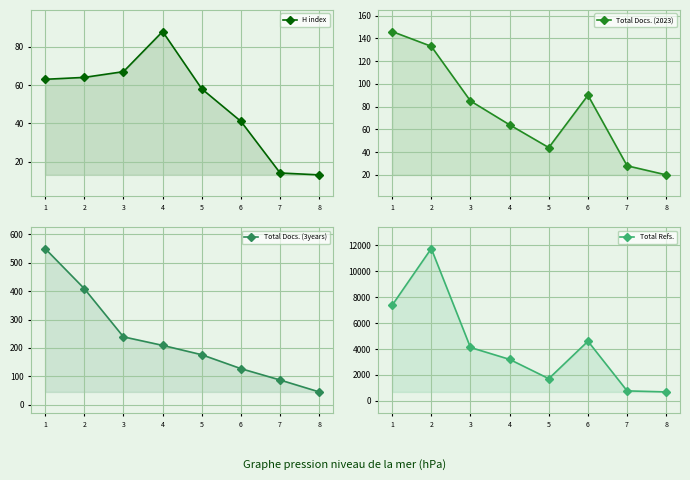

True or false: Total Docs. (2023) and H index intersect in this chart.

True